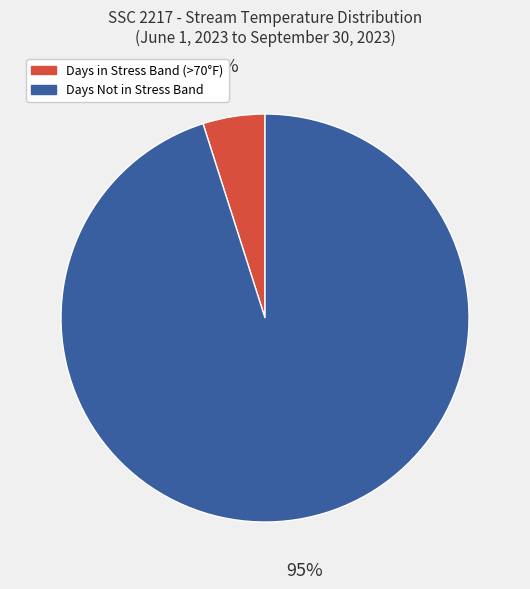

Is there any slice that represents more than half of the pie?

Yes